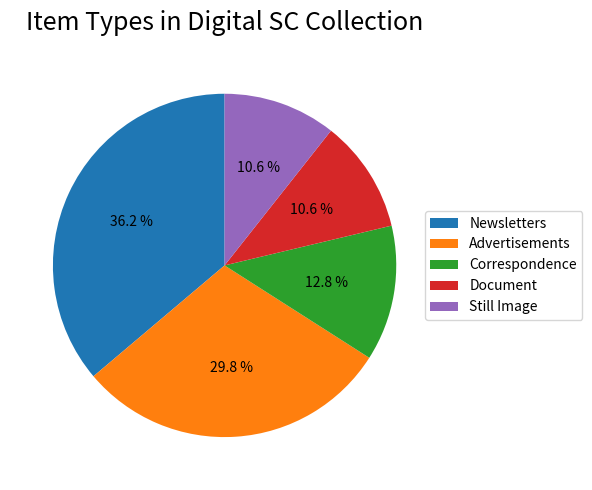

What percentage is NOT represented by Newsletters?

63.8%